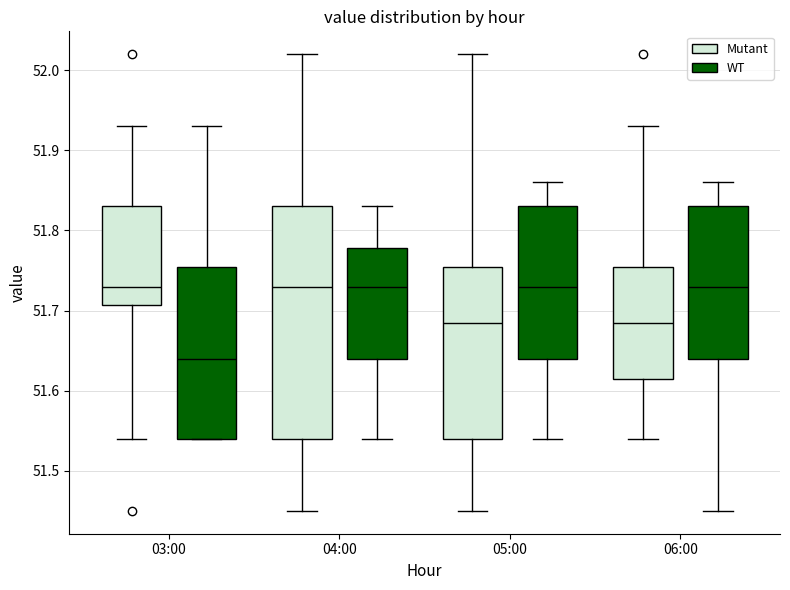

Where does the lower whisker of the box for 04:00 (Mutant) end on the y-axis? The values are not printed on the chart, so give them approximately, as read against the axis.

51.45